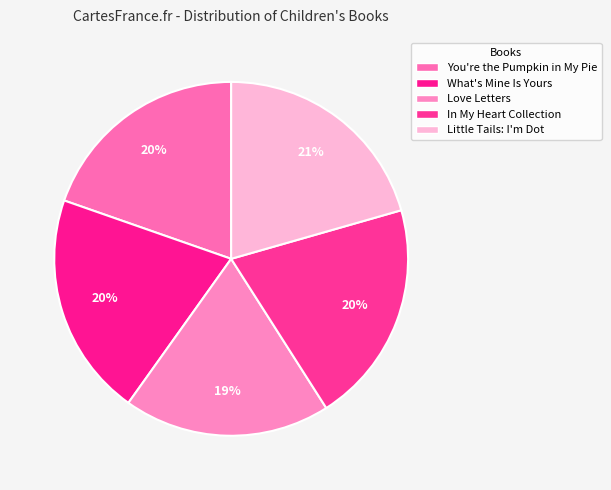

Which category has the smallest portion of the pie?

Love Letters: An Alphabet of Affirmations